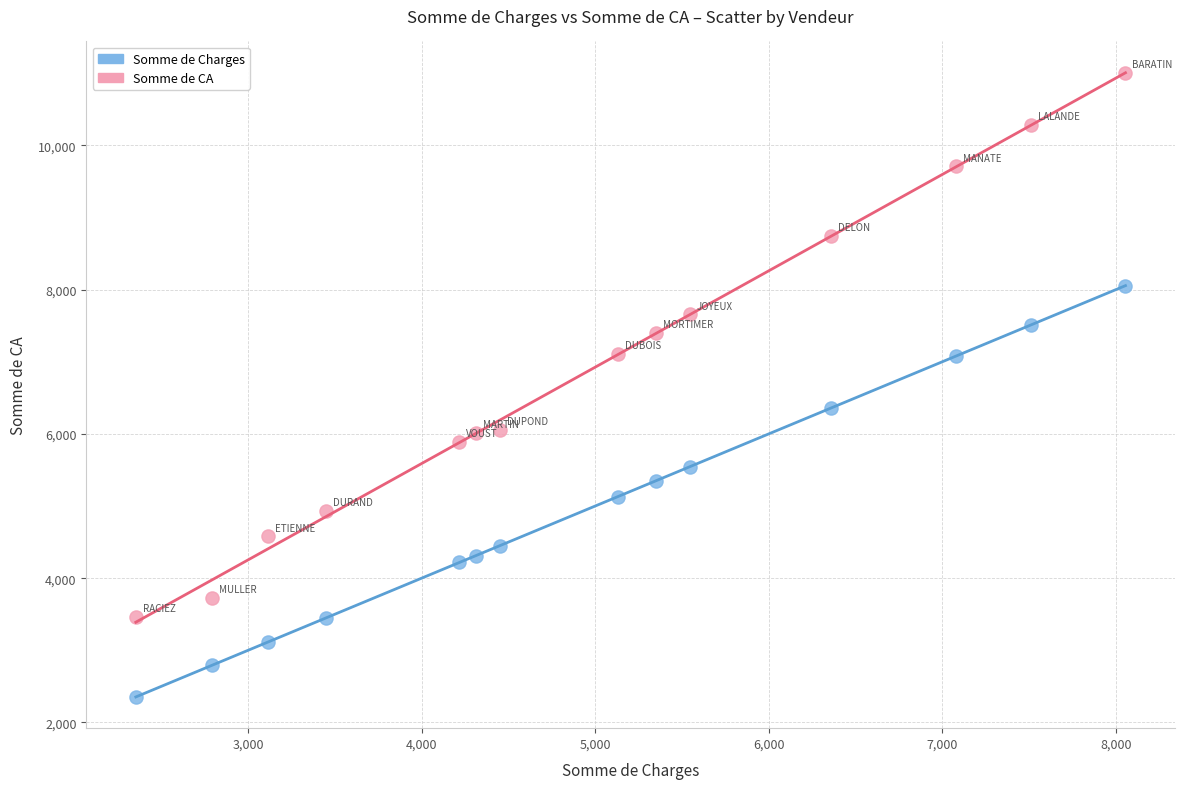

Which series reaches the minimum Y coordinate?

Somme de Charges